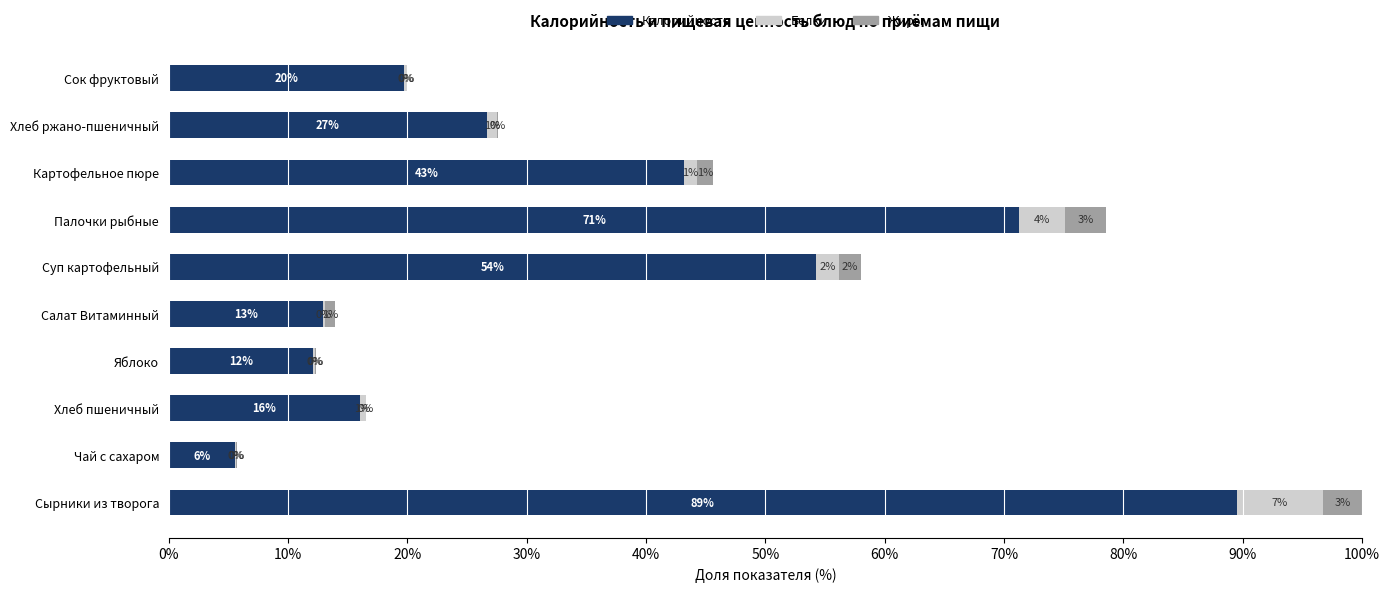

What is the maximum value for Калорийность?

89.5